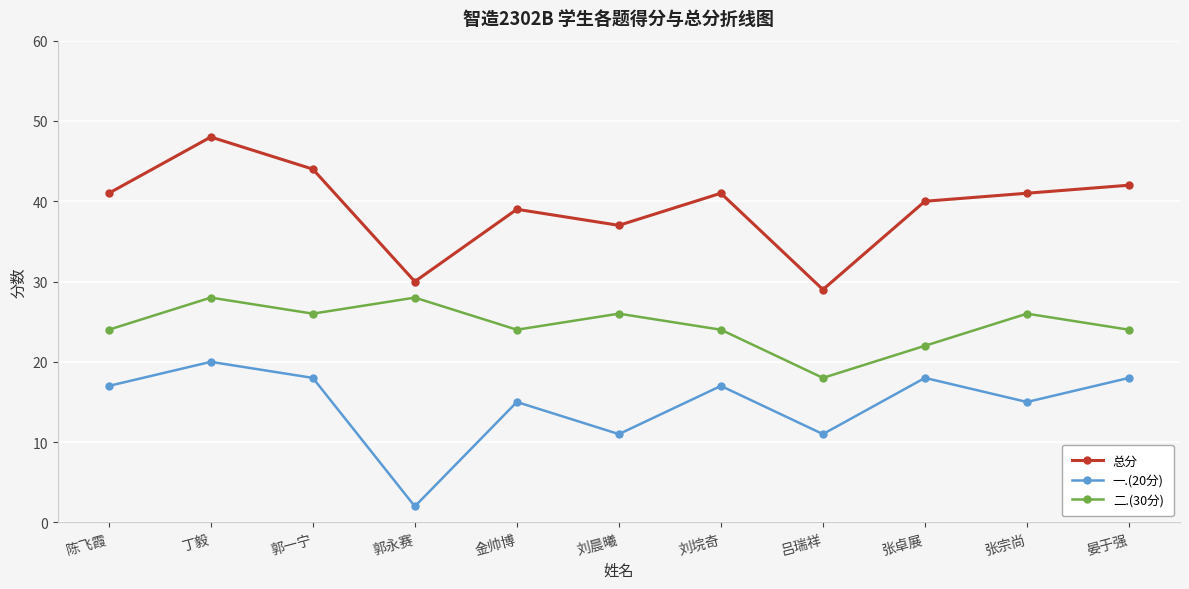

Where is the first local minimum for 总分?

郭永赛